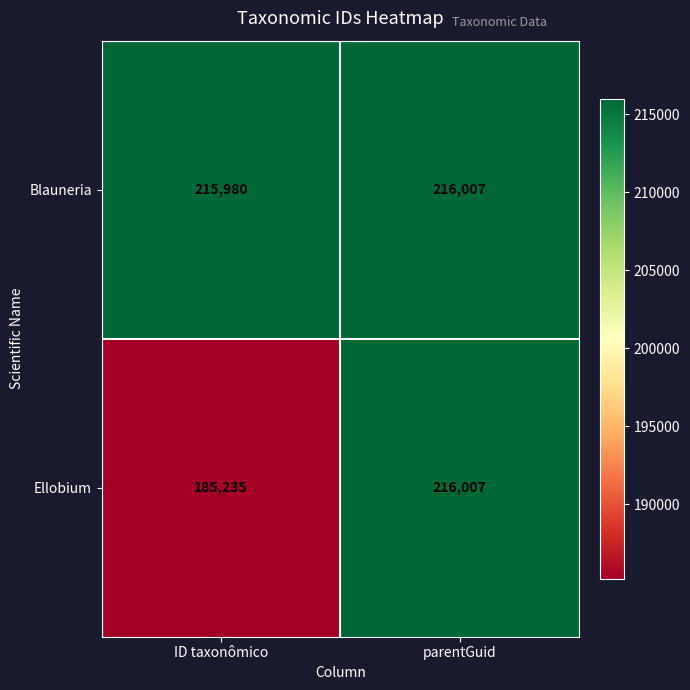

What is the total value across all series at ID taxonômico?

401215